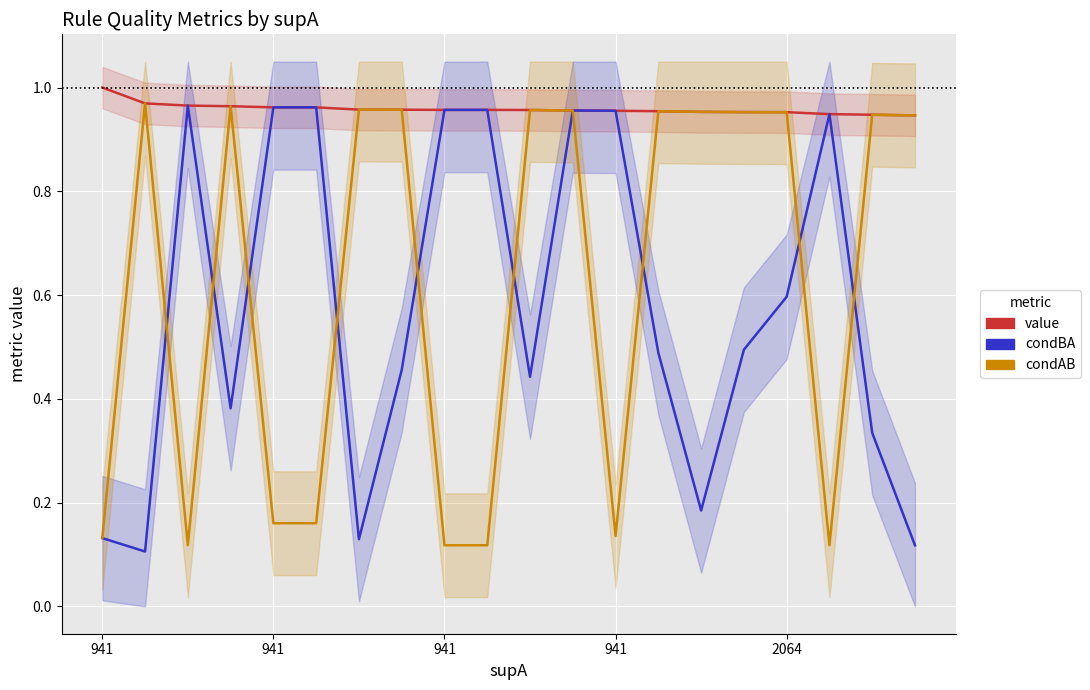

Read the condAB value at 6.

1.0